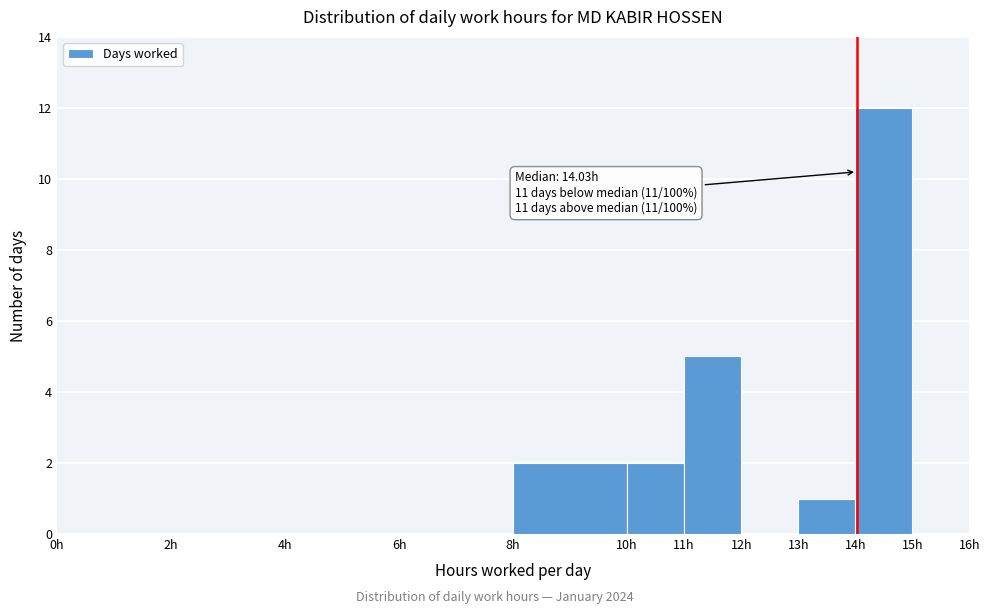

Which range on the x-axis has the tallest bar?

14 to 15